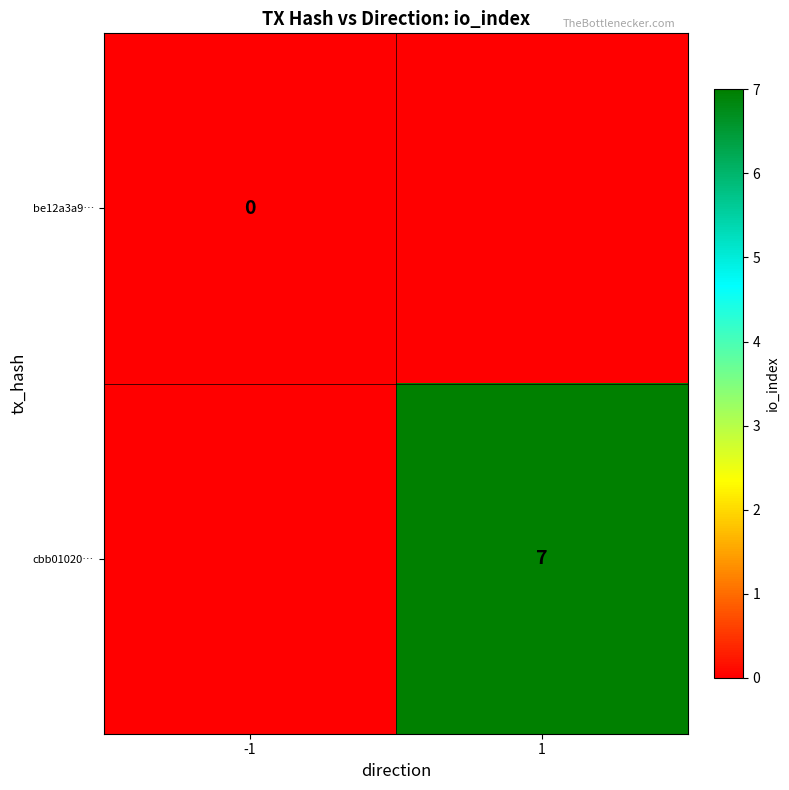

How many distinct data groups are displayed?

2